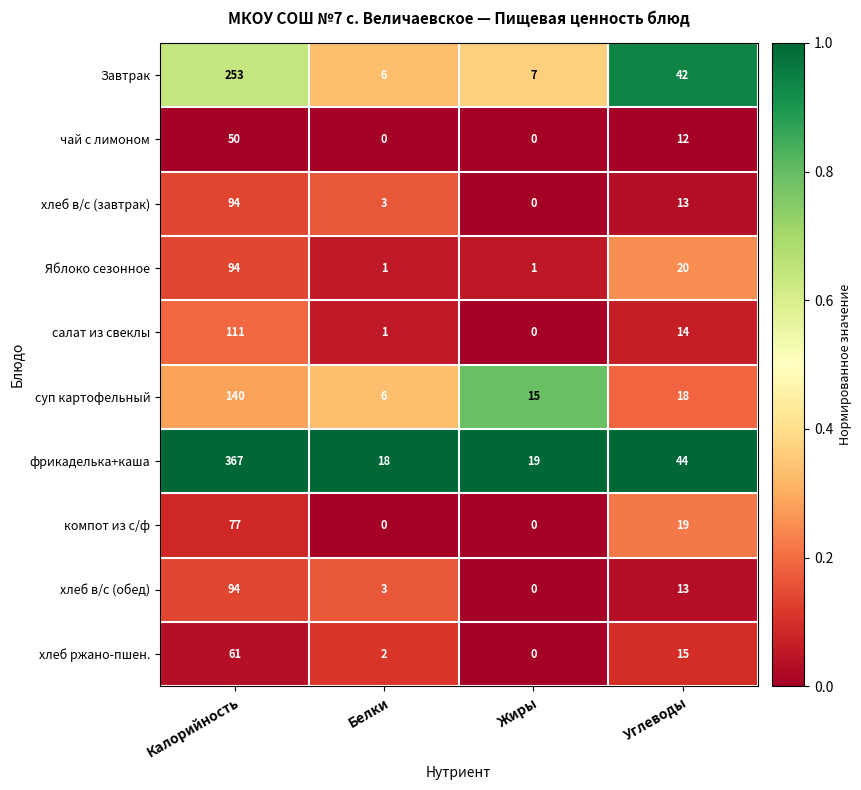

What is the maximum value shown in the chart?

367